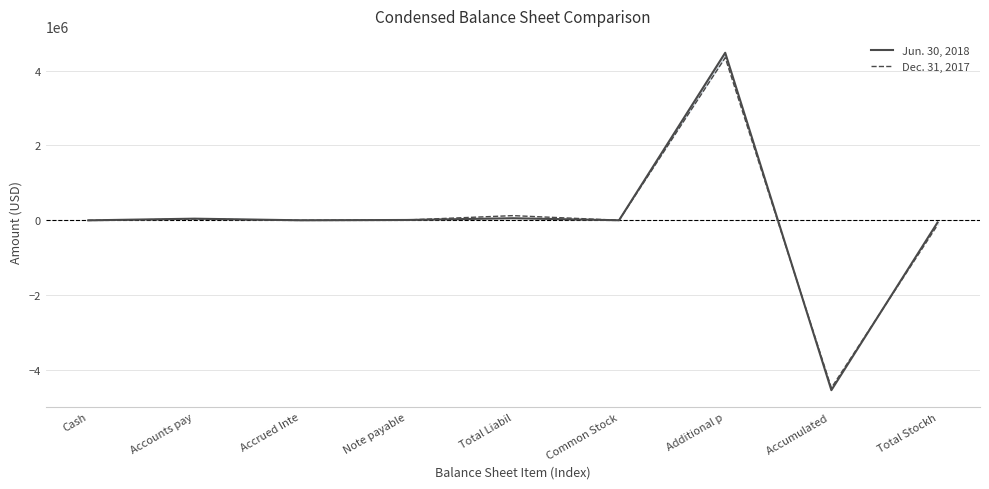

Is the value of Jun. 30, 2018 at Common Stock greater than the value of Dec. 31, 2017 at Cash?

Yes